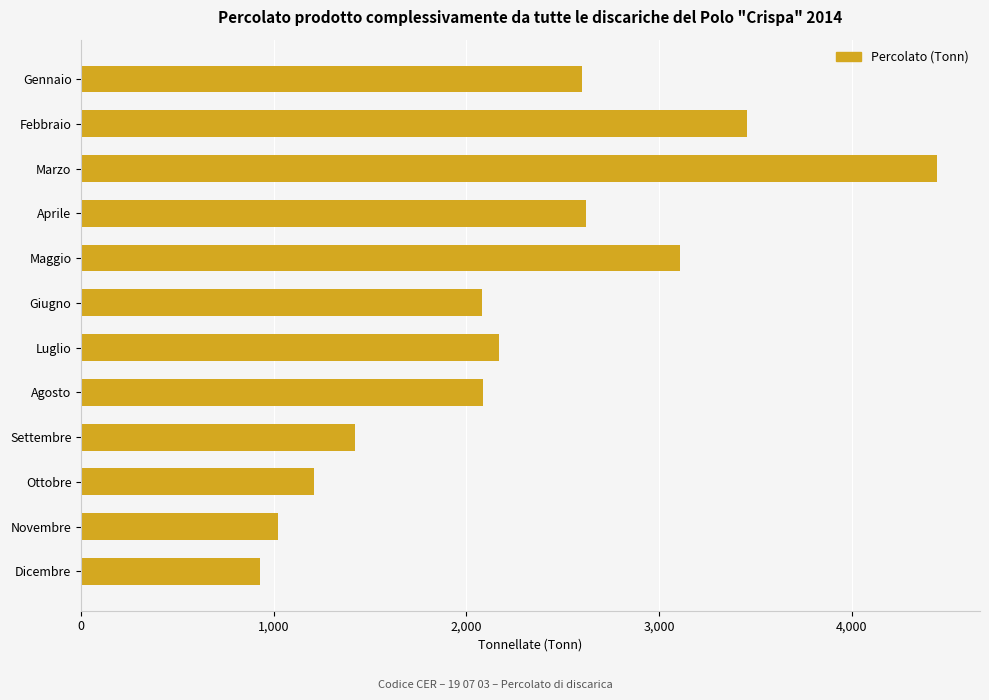

How many data points are less than 2170?

6